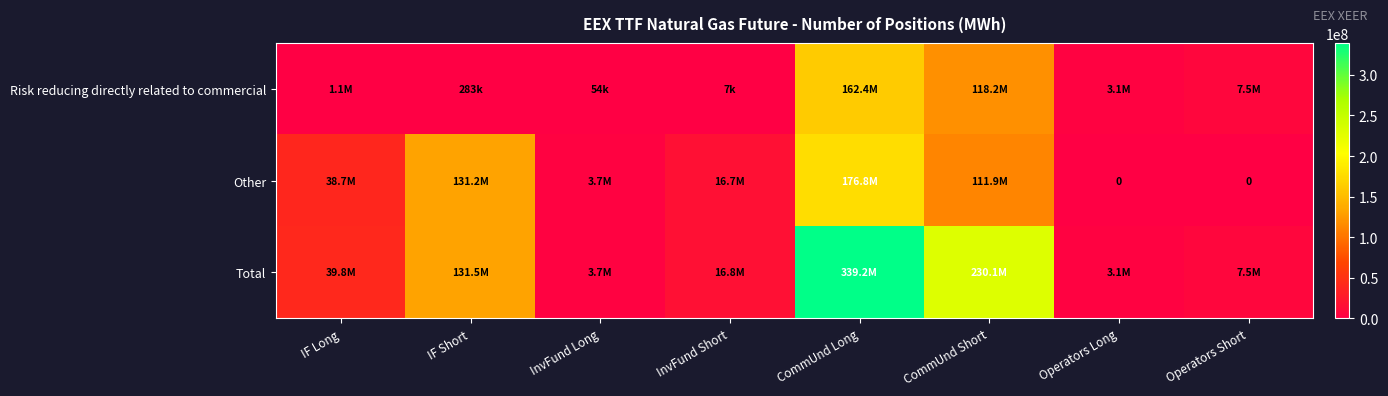

At which label does Risk reducing directly related to commercial reach its peak?

CommUnd Long